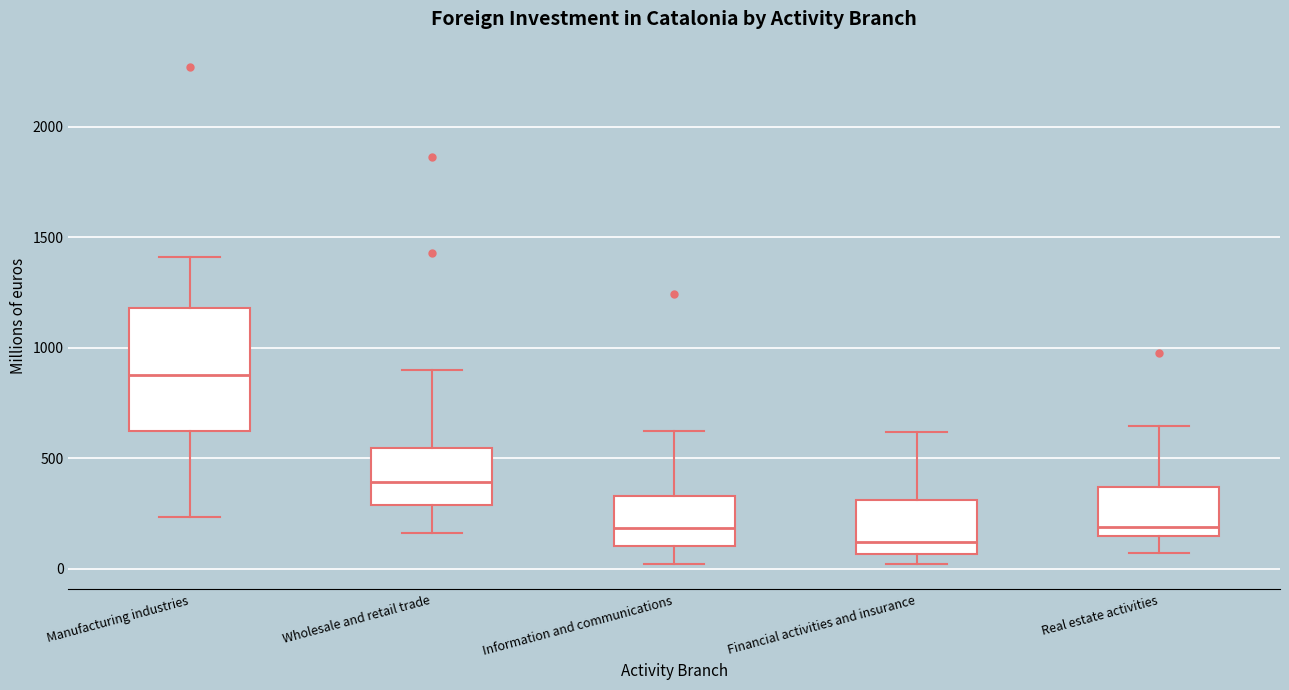

Reading left to right, transcribe this box plot: for each box, give where its median line is, the range the box spans, and where its two whiskers end, as read against the y-axis. The values are not printed on the chart, so give them approximately, as read against the axis.

Manufacturing industries: median 900, box 600 to 1200, whiskers 250 to 1400
Wholesale and retail trade: median 400, box 300 to 550, whiskers 150 to 900
Information and communications: median 200, box 100 to 350, whiskers 0 to 600
Financial activities and insurance: median 100, box 50 to 300, whiskers 0 to 600
Real estate activities: median 200, box 150 to 350, whiskers 50 to 650